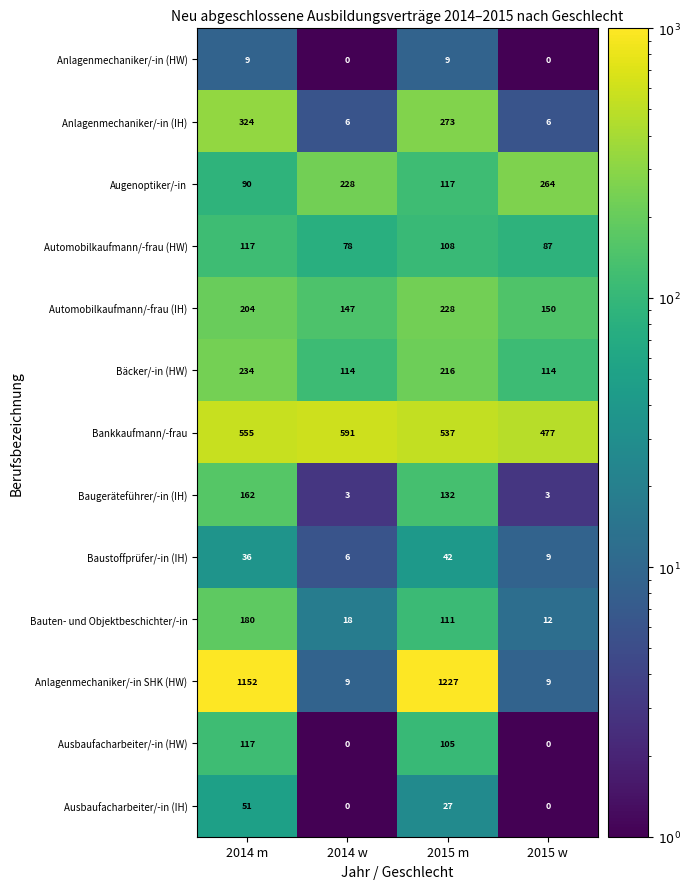

What is the total value across all series at 2014 m?

3231